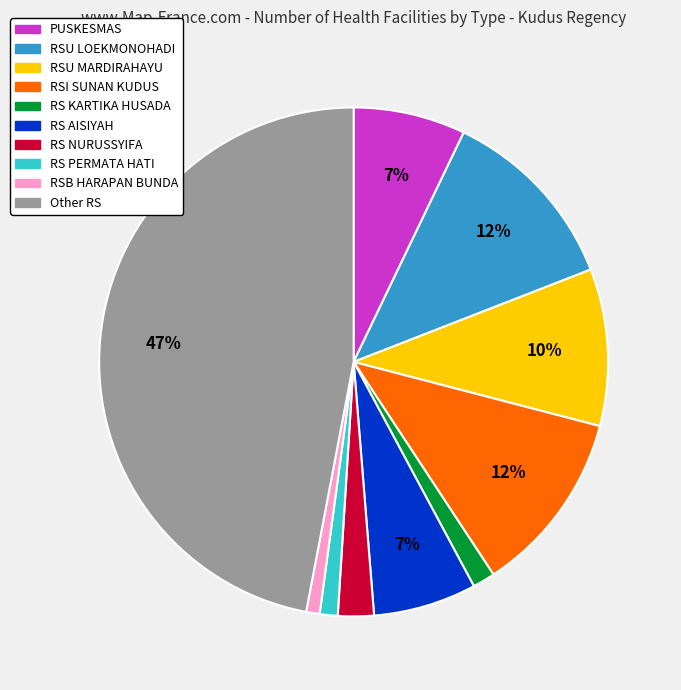

True or false: PUSKESMAS accounts for 1% of the total.

False